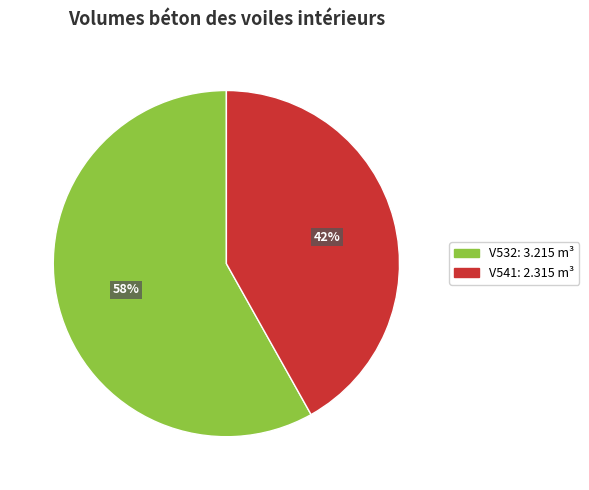

How many segments does this pie chart have?

2